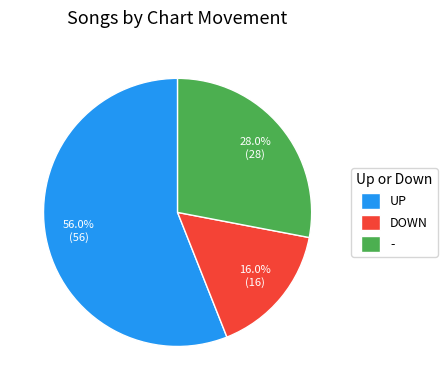

Is there any slice that represents more than half of the pie?

Yes